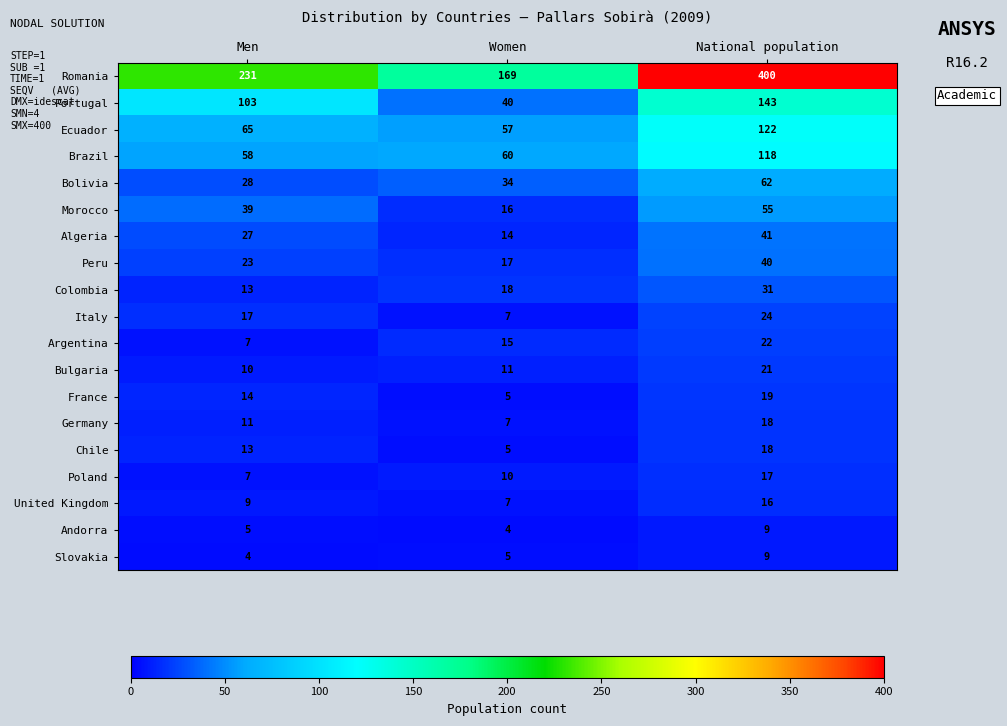

At how many categories does at least one series exceed 242?

1